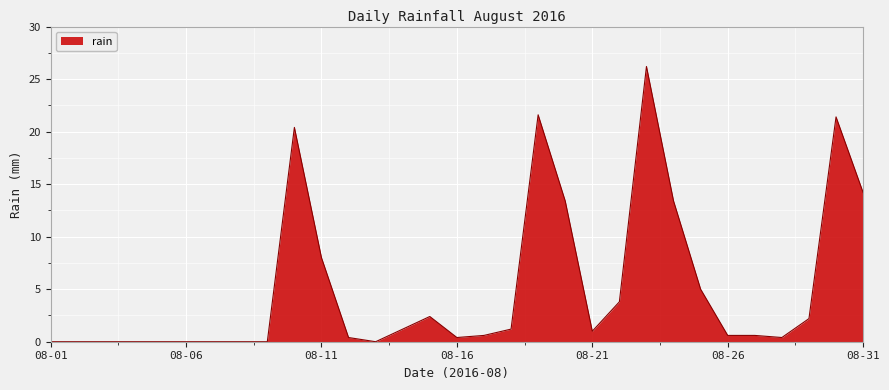

What is the difference between the maximum and minimum values?

26.2